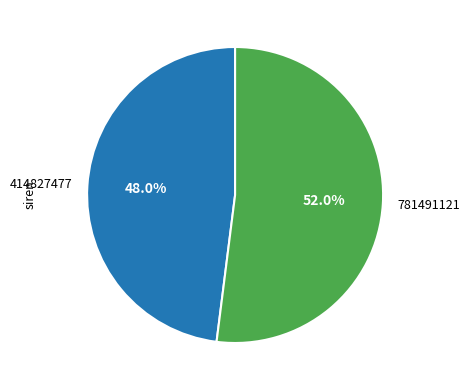

Which slice represents more than half of the pie?

781491121